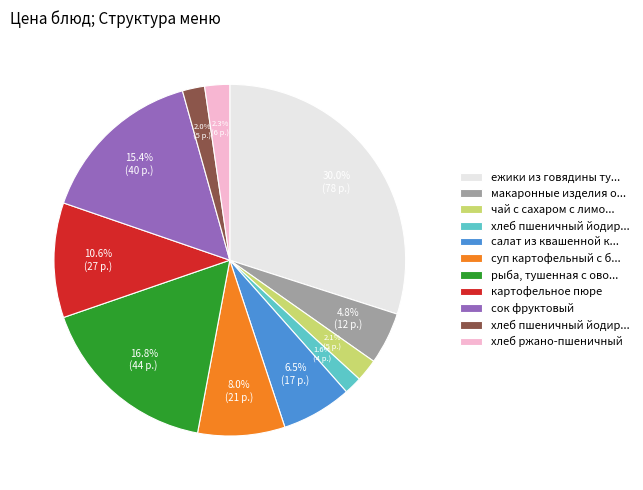

Does any single category account for the majority?

No